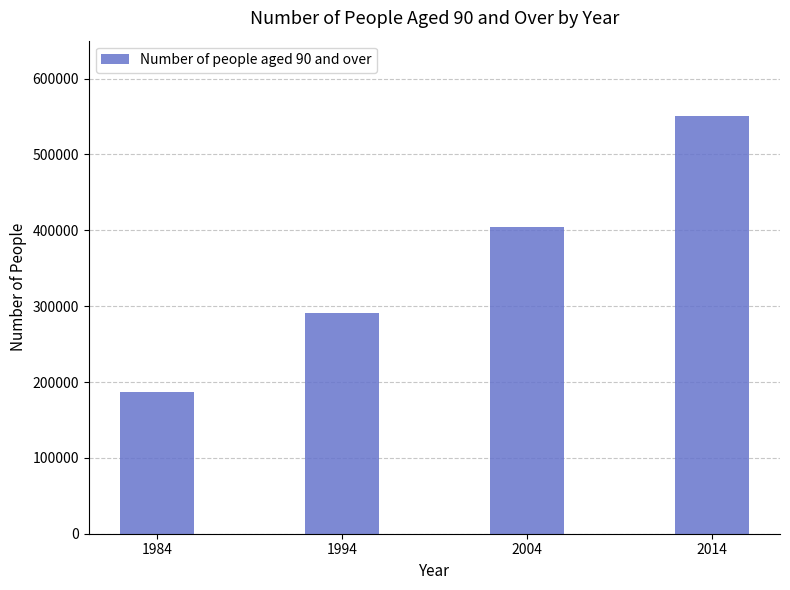

The chart shows a value of 275491 at 1984. True or false?

False